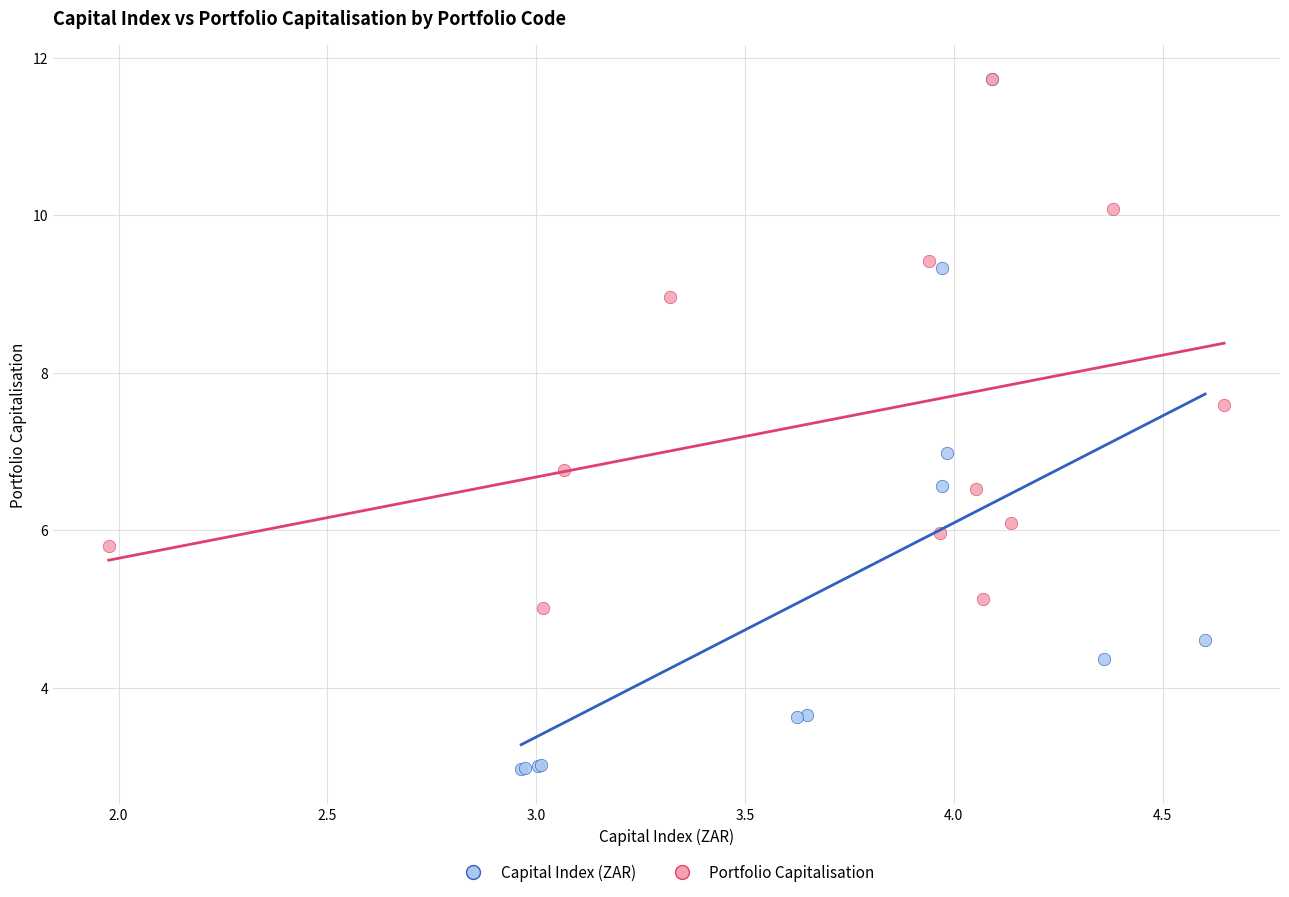

What are all the series names shown in the legend?

Capital Index (ZAR), Portfolio Capitalisation